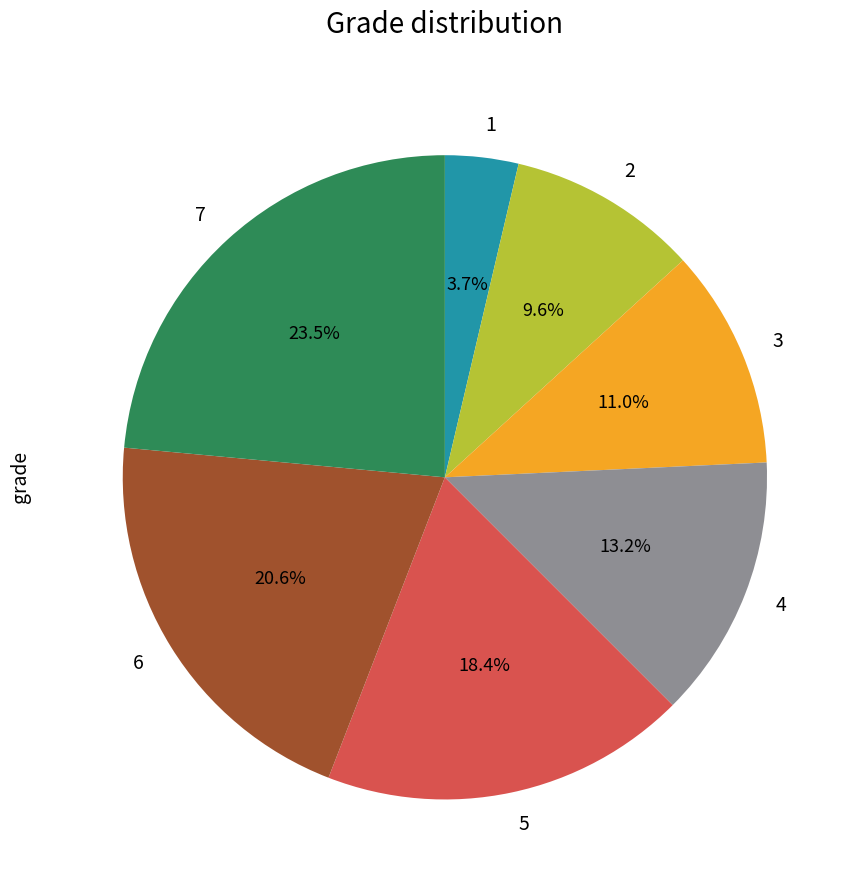

What percentage is the 2 slice, to the nearest percent?

10%